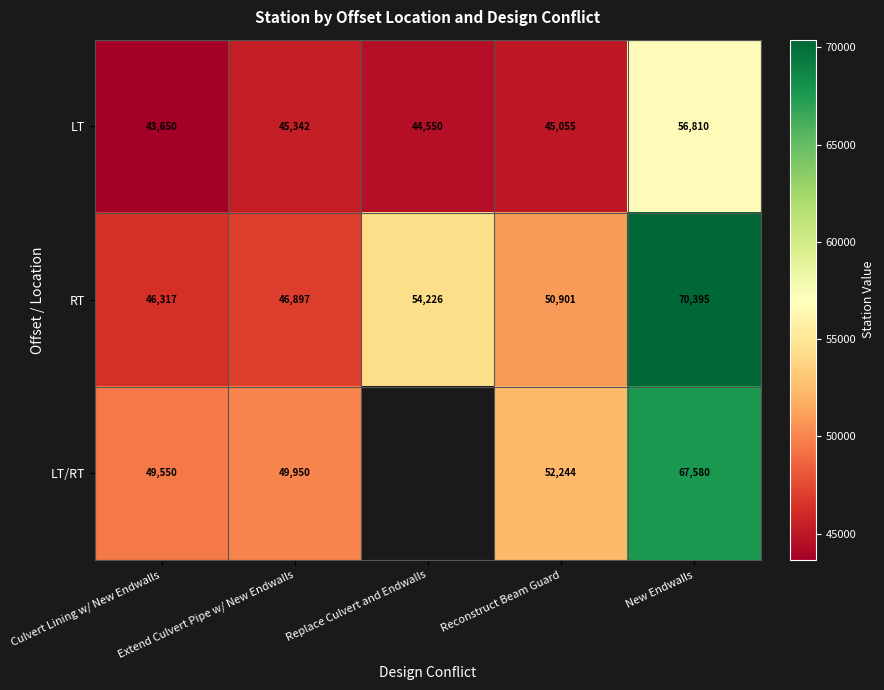

How many categories are shown in the chart?

5